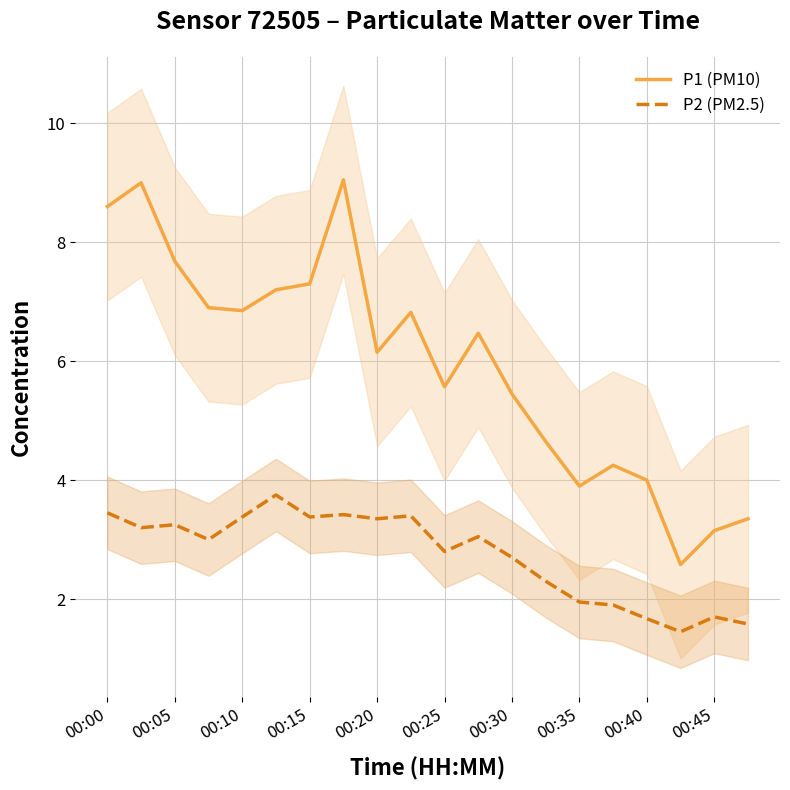

What is the maximum value for P1 (PM10)?

9.1